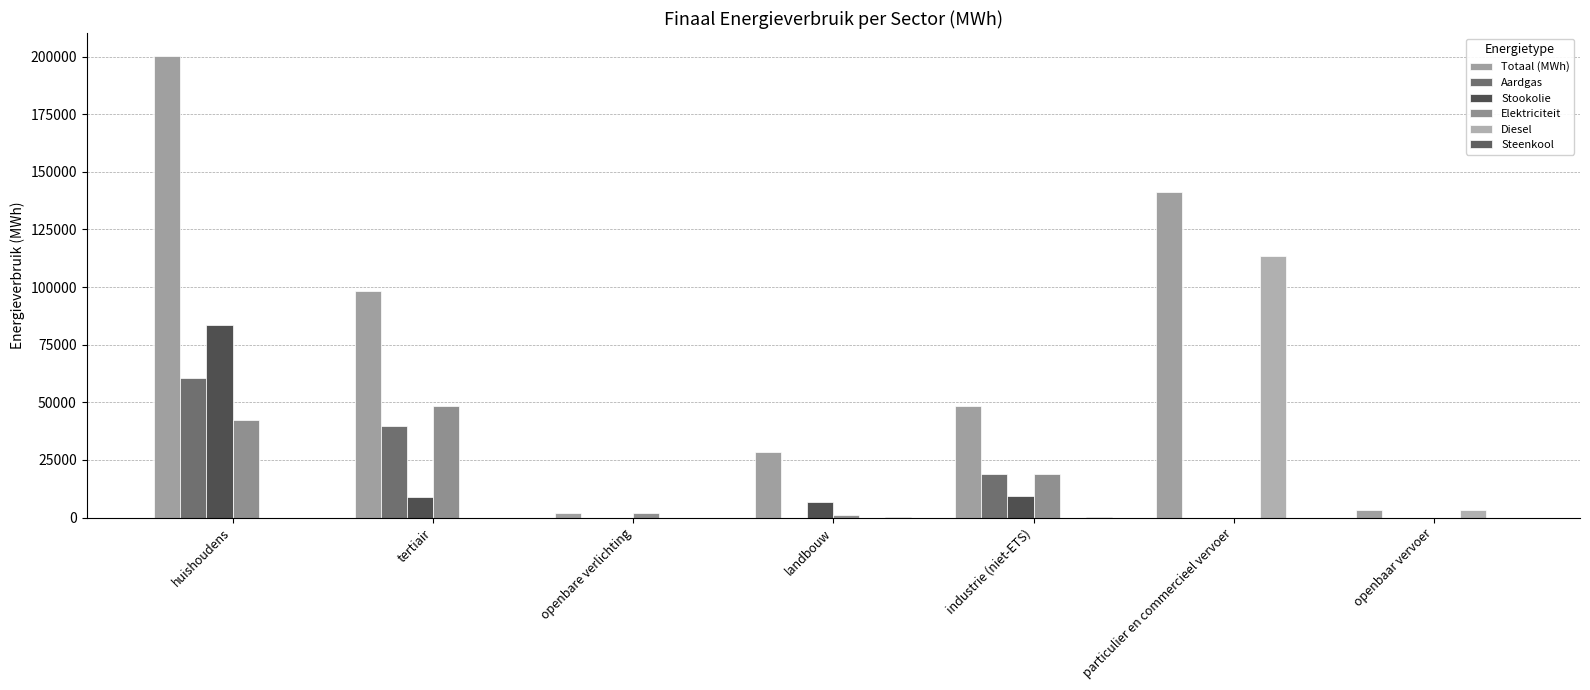

Count the number of categories in the chart.

7